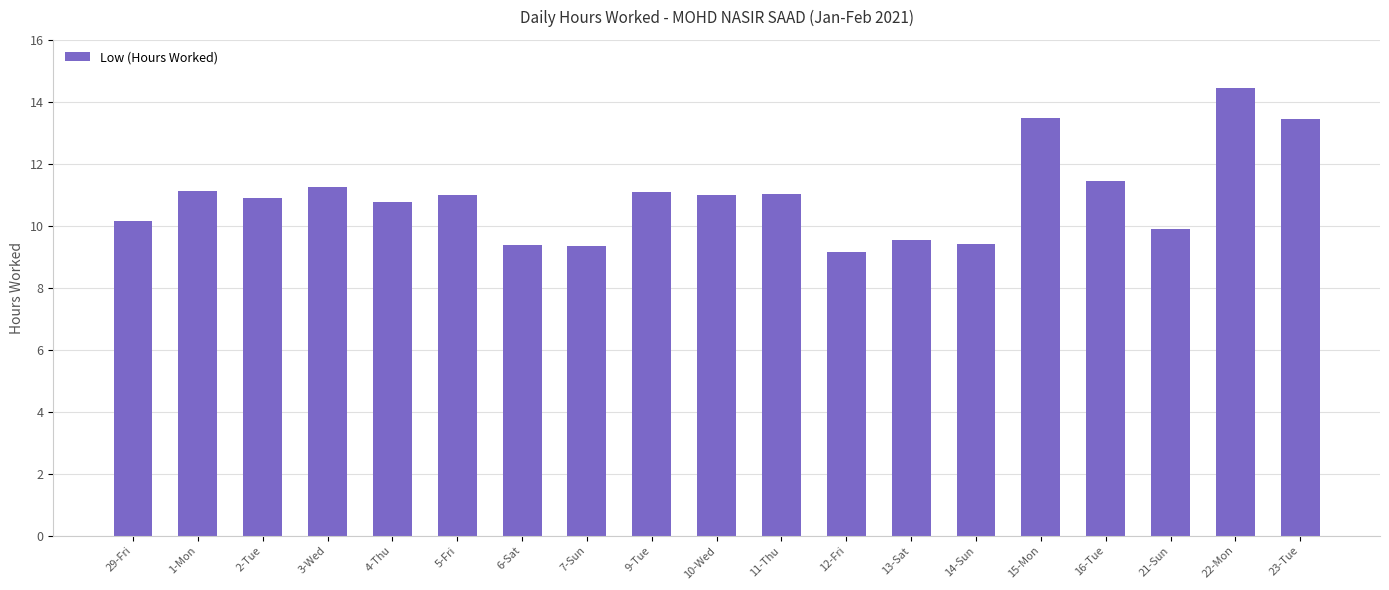

How many bars are there in total?

19